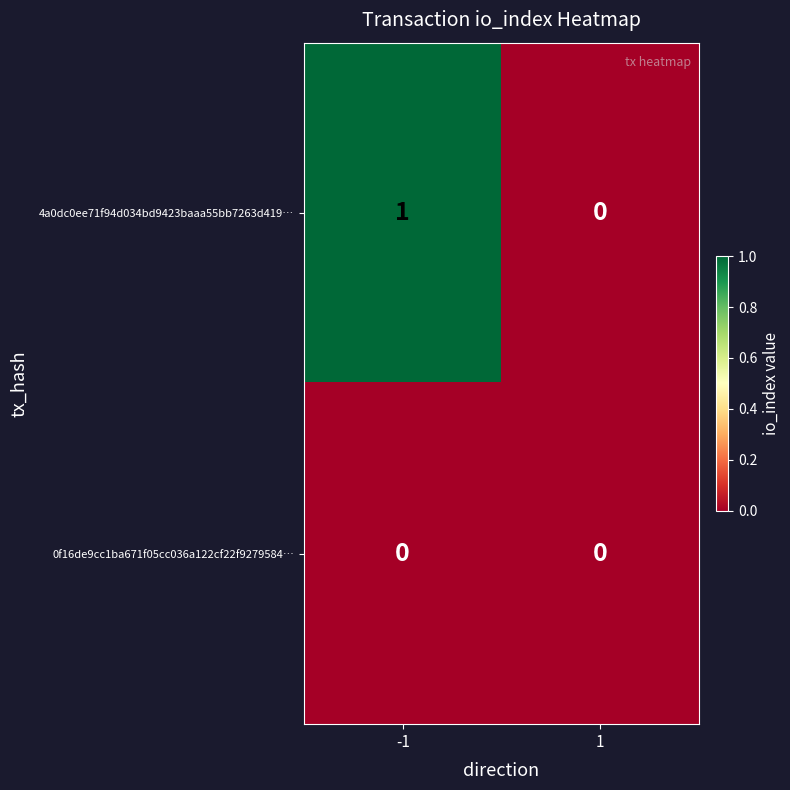

Which series changed the most between -1 and 1?

4a0dc0ee71f94d034bd9423baaa55bb7263d419…